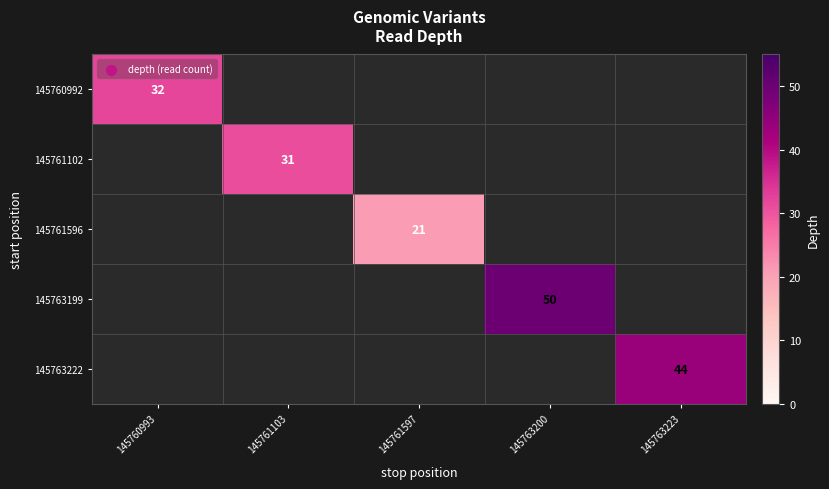

Is it true that 145761596 equals 21.0 at 145761597?

True